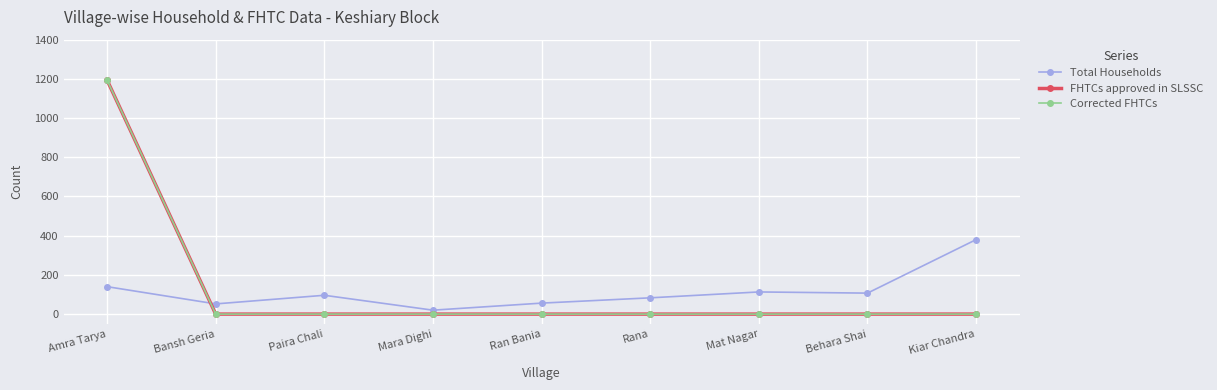

Read the Total Households value at Mat Nagar, to the nearest 10.

110